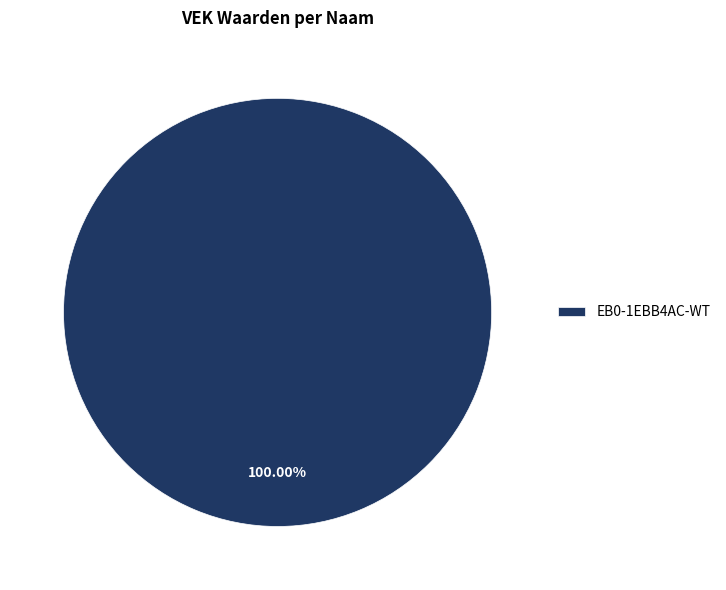

Rank the categories by value from lowest to highest.

EB0-1EBB4AC-WT